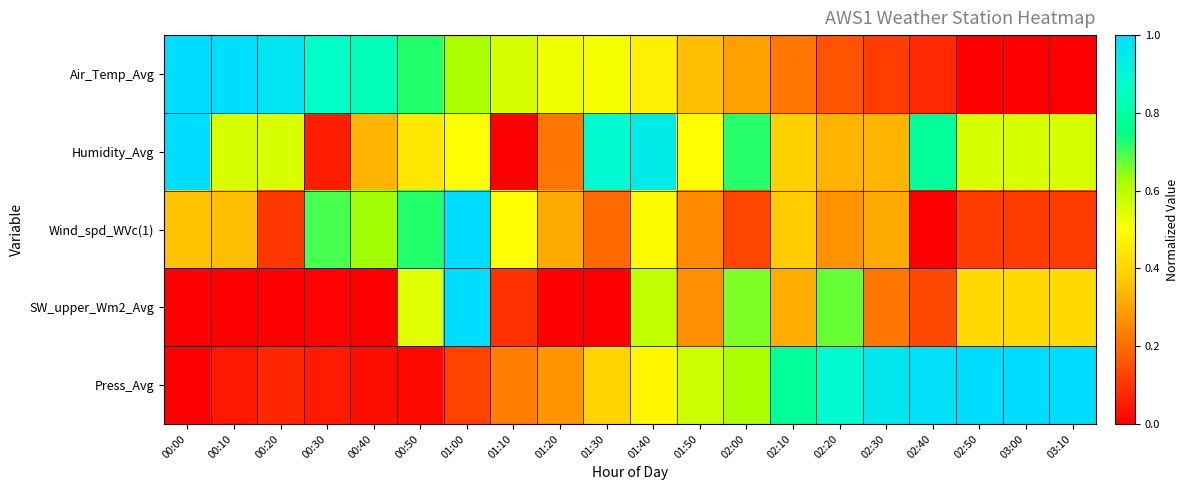

What is the total value across all series at 01:00?

3.2